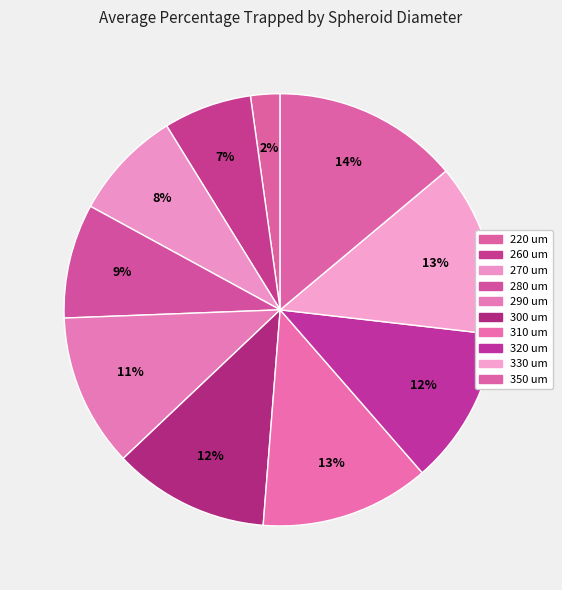

How many segments does this pie chart have?

10